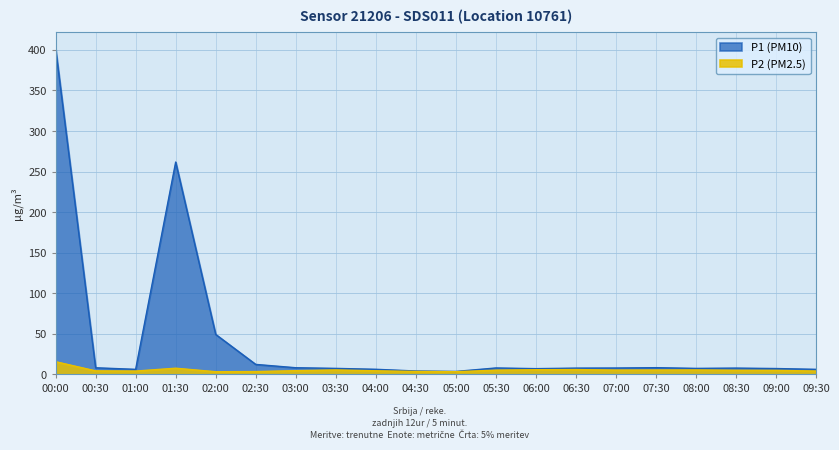

How many interior local peaks does the P2 series have?

4